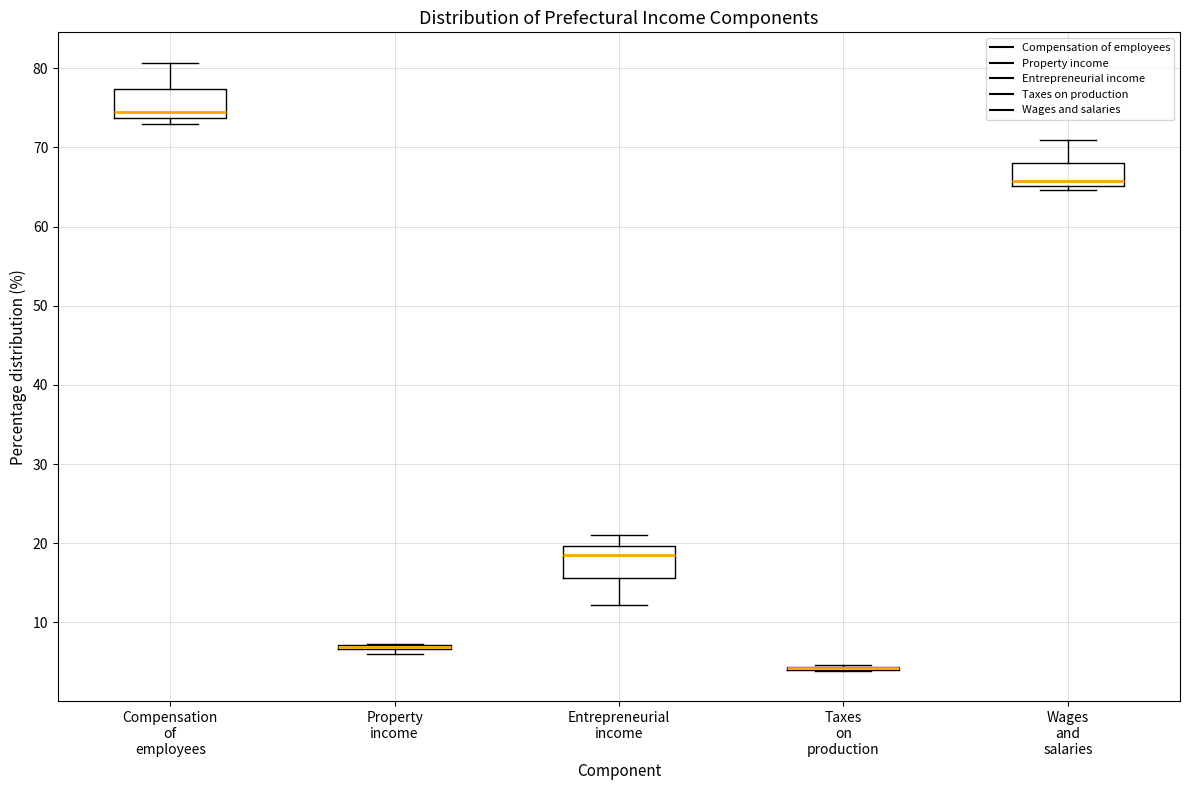

Where does the median line of the box for Wages and salaries sit on the y-axis? The values are not printed on the chart, so give them approximately, as read against the axis.

66